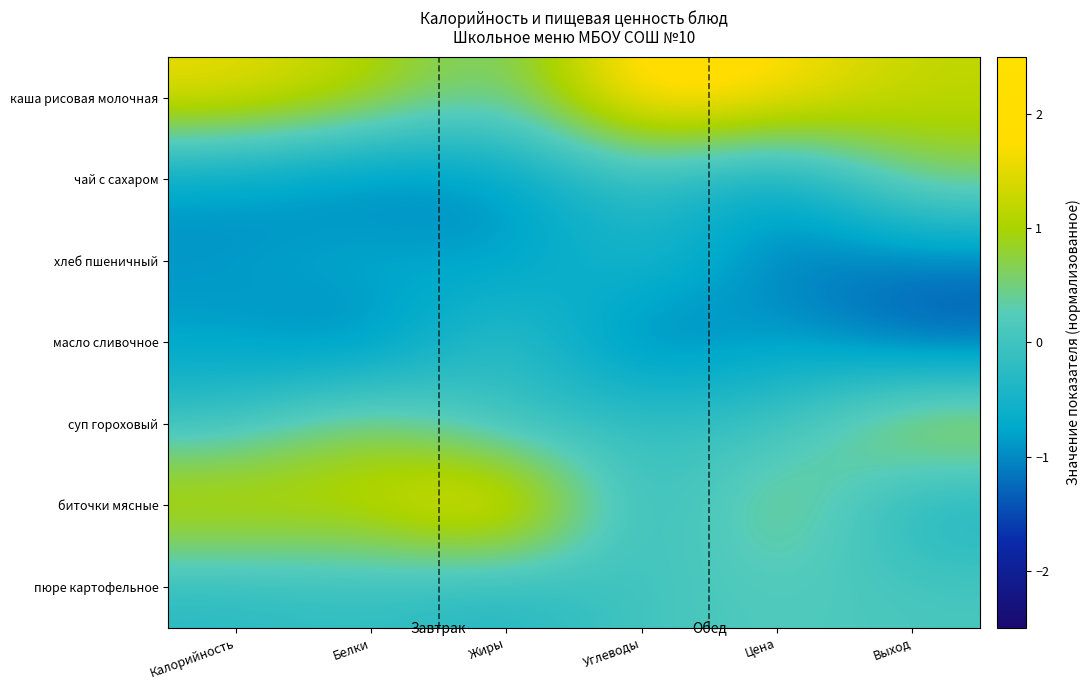

Reading left to right, extract all data points from this chart.

каша рисовая молочная: Калорийность=1.6	Белки=1.1	Жиры=0.3	Углеводы=2.2	Цена=1.8	Выход=1.2
чай с сахаром: Калорийность=-0.9	Белки=-1.2	Жиры=-1.0	Углеводы=-0.1	Цена=-1.0	Выход=0.7
хлеб пшеничный: Калорийность=-0.9	Белки=-0.6	Жиры=-1.0	Углеводы=-0.3	Цена=-1.1	Выход=-1.2
масло сливочное: Калорийность=-0.8	Белки=-1.3	Жиры=0.1	Углеводы=-1.3	Цена=-0.7	Выход=-1.4
суп гороховый: Калорийность=-0.1	Белки=0.9	Жиры=-0.3	Углеводы=-0.0	Цена=-0.1	Выход=1.2
биточки мясные: Калорийность=1.4	Белки=1.2	Жиры=2.2	Углеводы=-0.5	Цена=0.9	Выход=-0.5
пюре картофельное: Калорийность=-0.3	Белки=-0.1	Жиры=-0.4	Углеводы=0.1	Цена=0.2	Выход=0.1